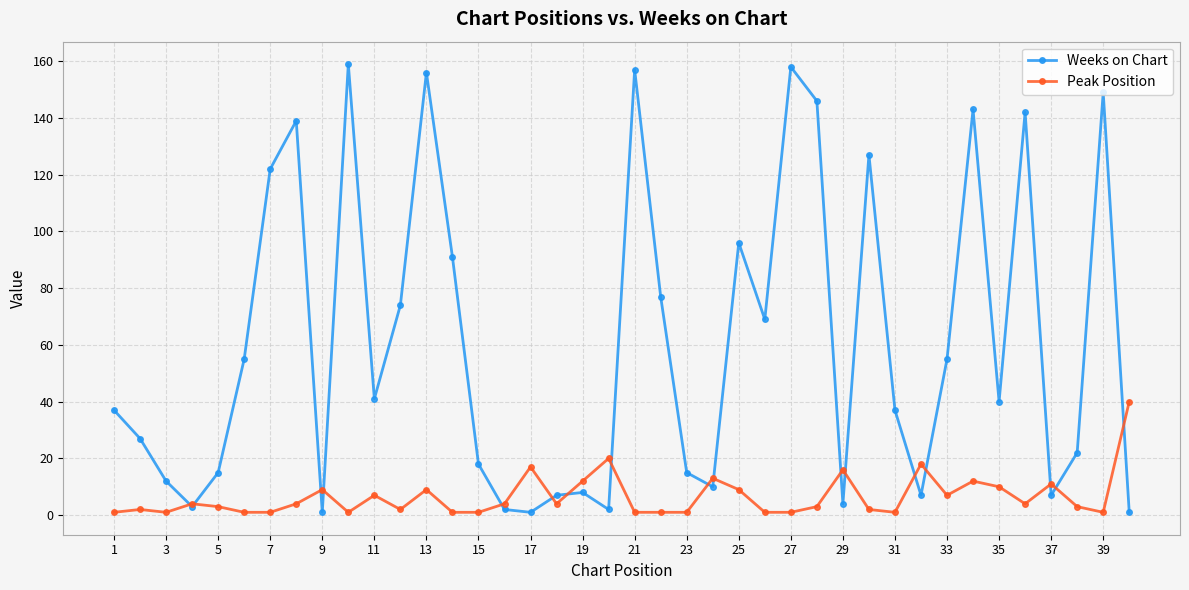

How many lines are shown in the chart?

2